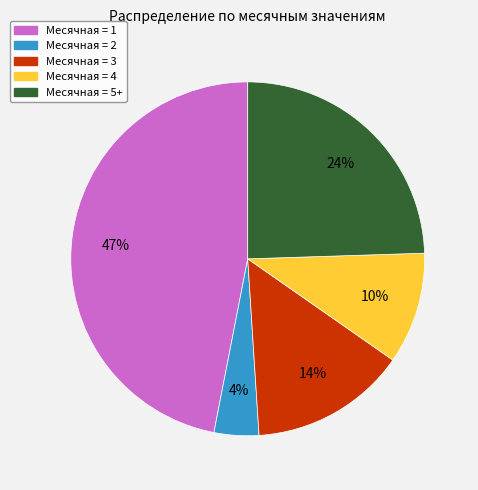

Combined, do Месячная = 3 and Месячная = 4 account for over 50%?

No